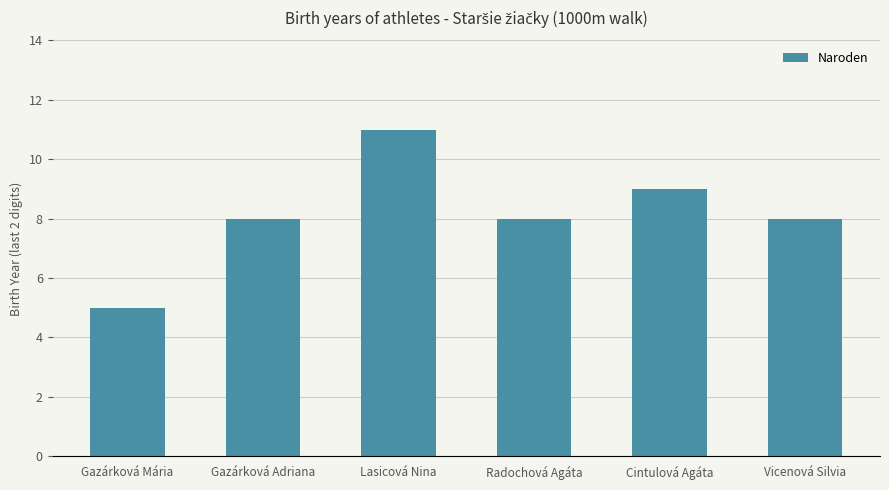

Count the number of categories in the chart.

6